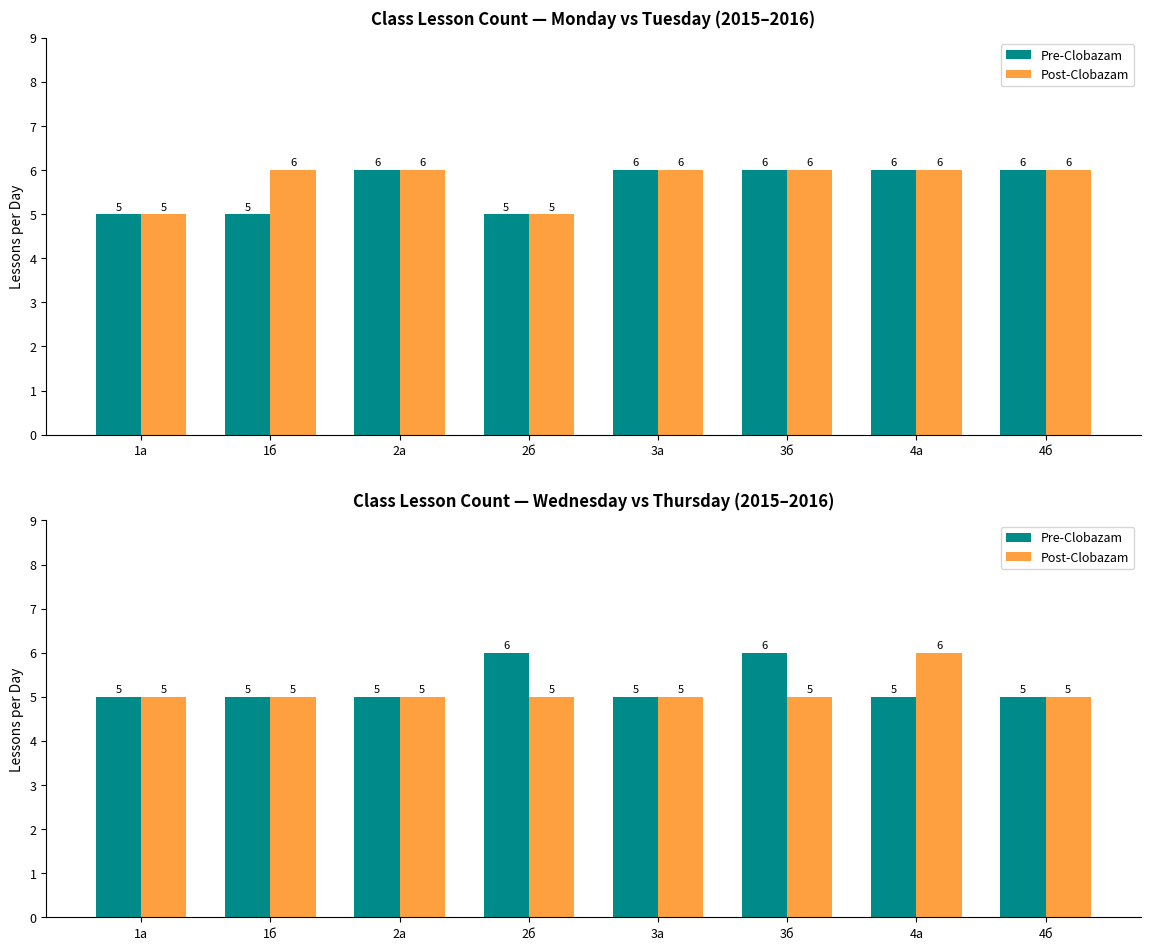

How many categories are shown in the chart?

8